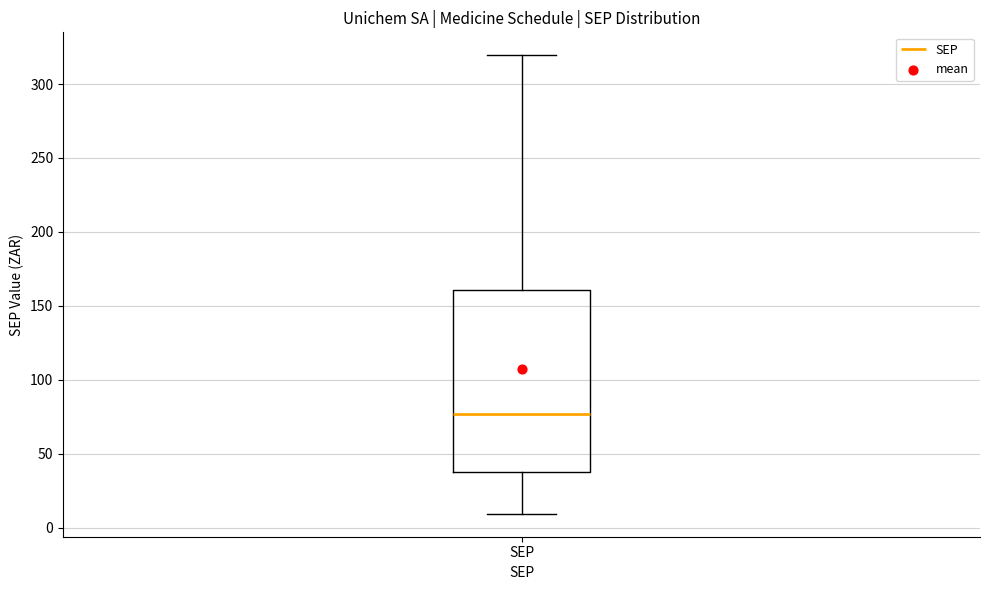

Transcribe this box plot: give where the median line is, the range the box spans, and where the two whiskers end, as read against the y-axis. The values are not printed on the chart, so give them approximately, as read against the axis.

median 75, box 40 to 160, whiskers 10 to 320